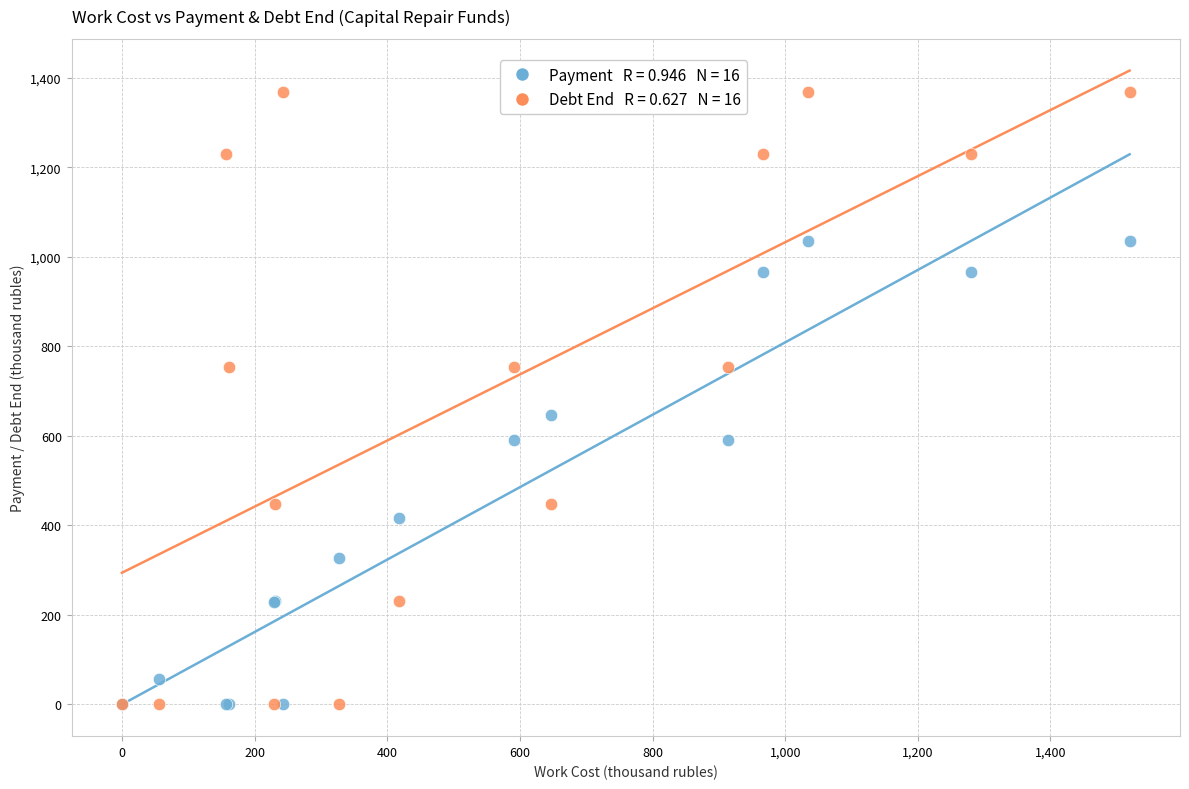

Across all series, what Y value is closest to 683?

647.1